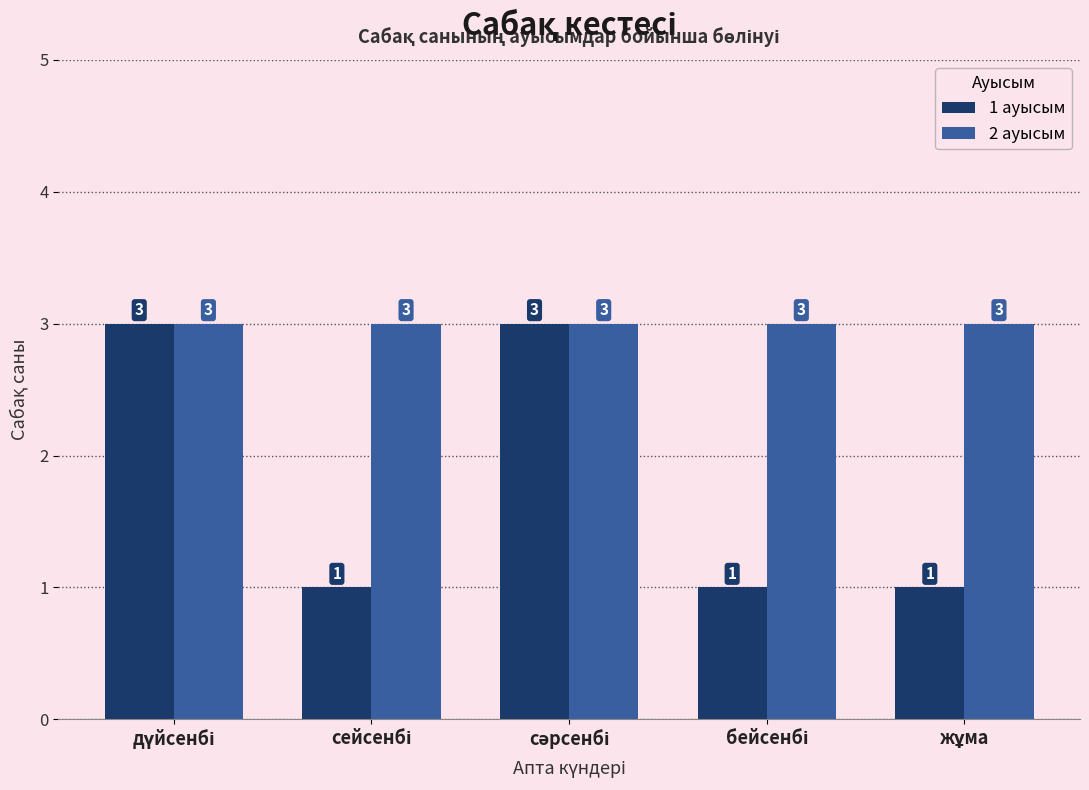

List the series in order of their overall mean, lowest first.

1 ауысым, 2 ауысым